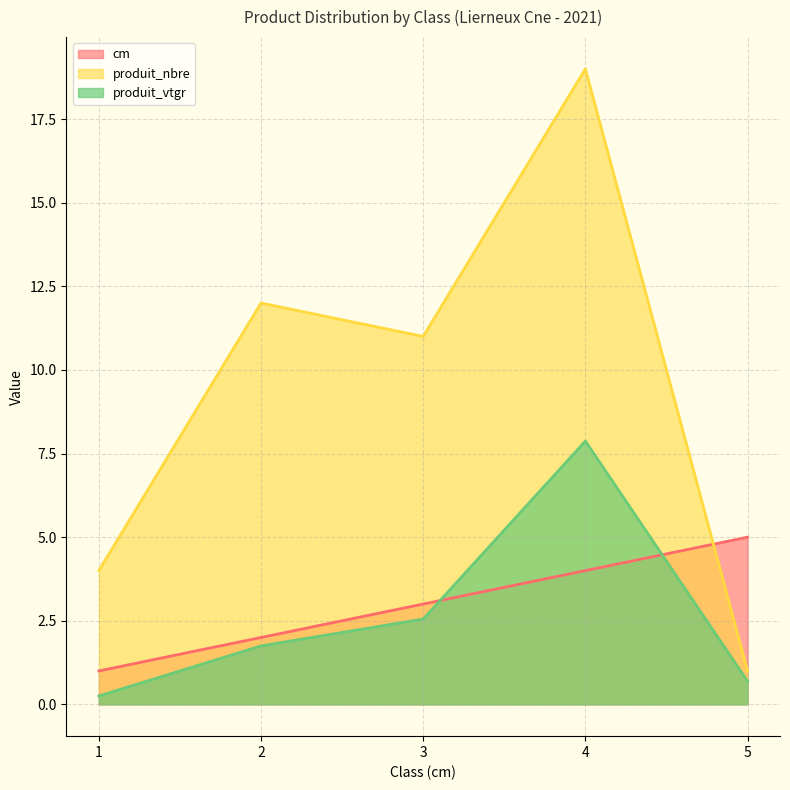

At which label is produit_vtgr closest to 4?

3